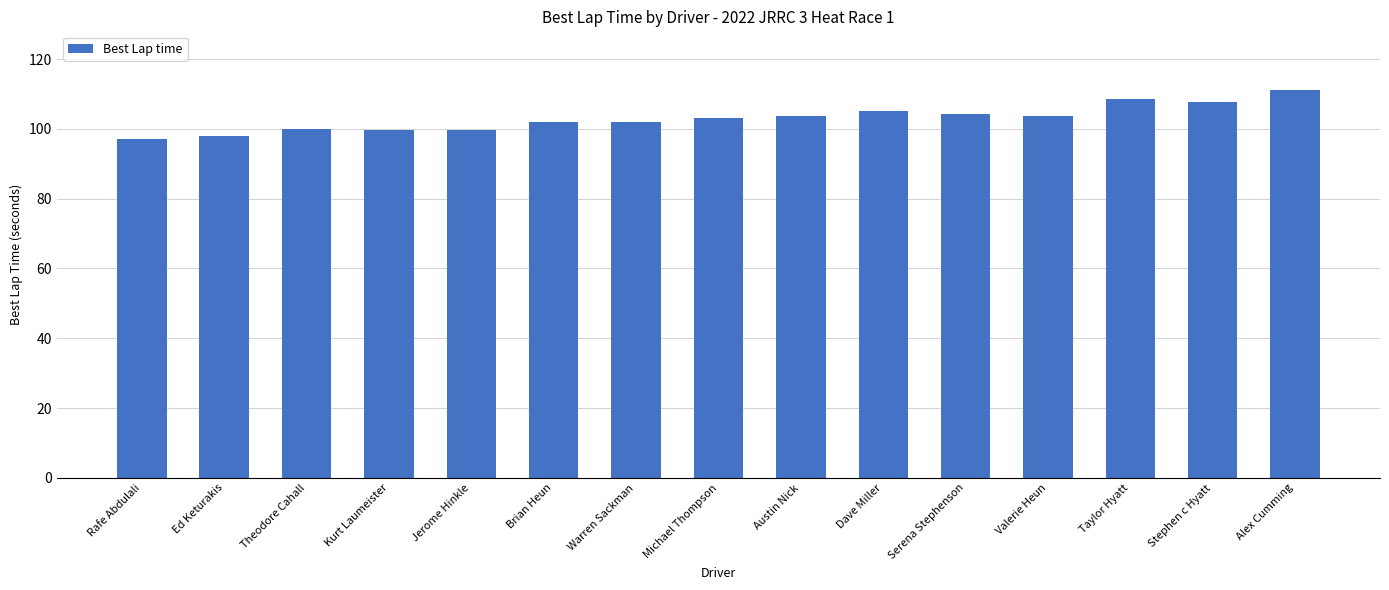

What is the change in value from Brian Heun to Serena Stephenson?

+2.3